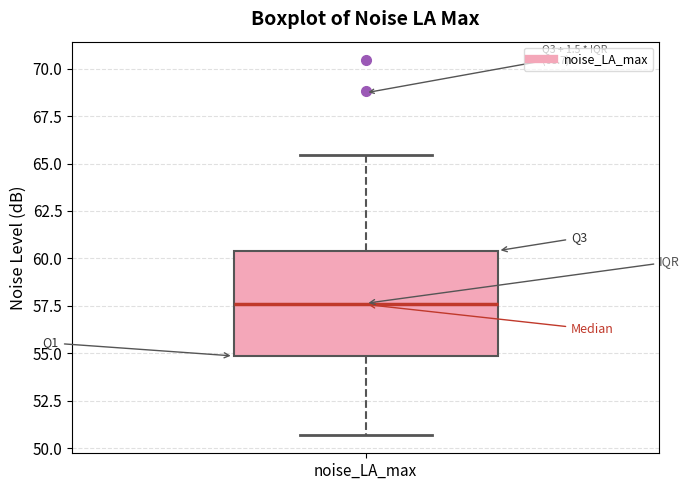

Read this box plot against the y-axis: the position of the median line, the range covered by the box, and the ends of both whiskers. The values are not printed on the chart, so give them approximately, as read against the axis.

median 57.5, box 55.0 to 60.5, whiskers 50.5 to 65.5